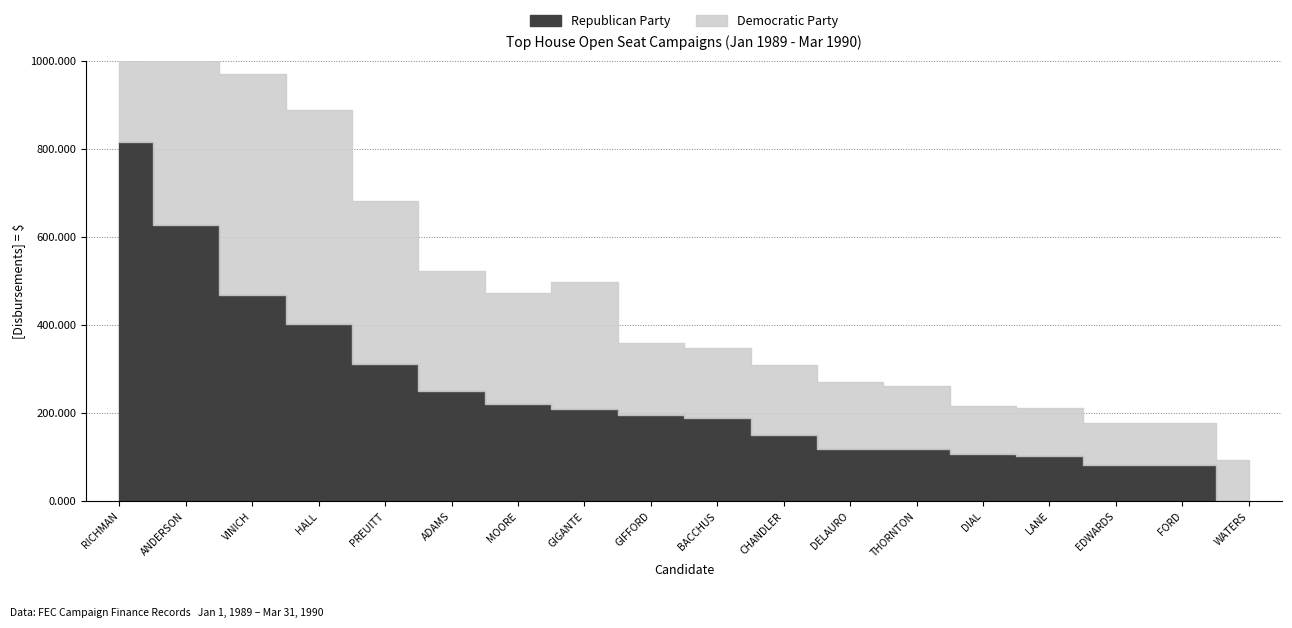

Does the chart have visible grid lines?

Yes